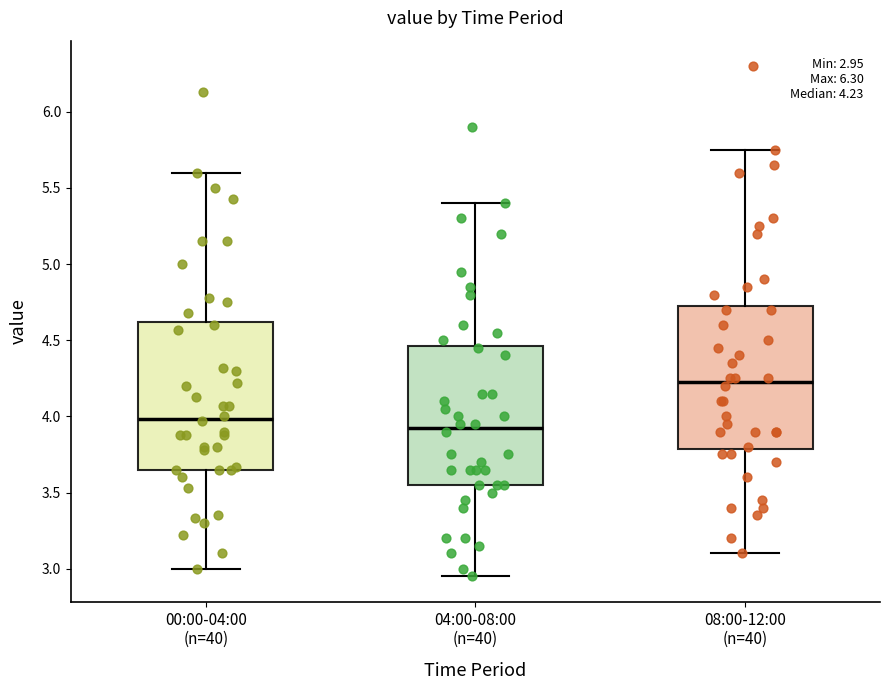

Which box's median line is the lowest?

04:00-08:00 (n=40)